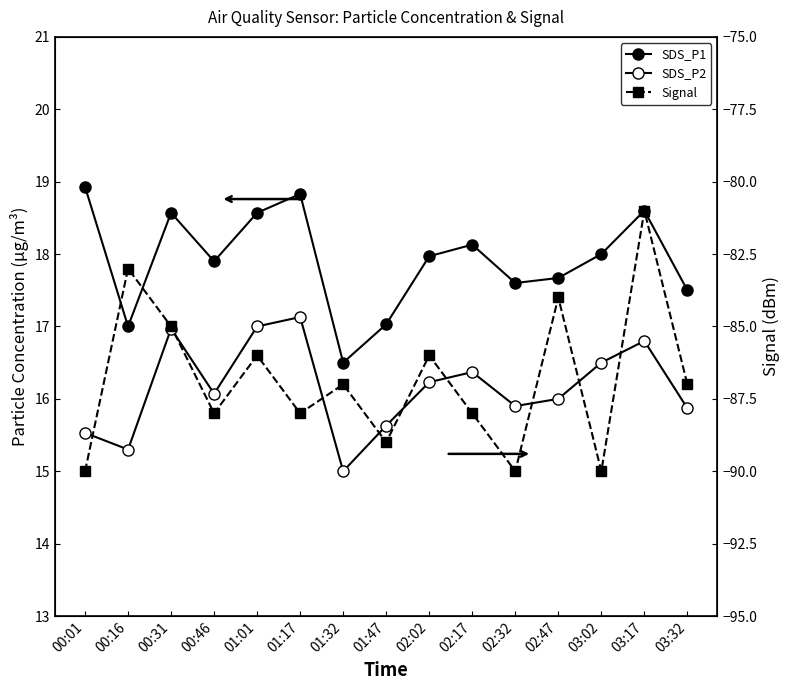

True or false: SDS_P2 has a value of 16.5 at 03:02.

True